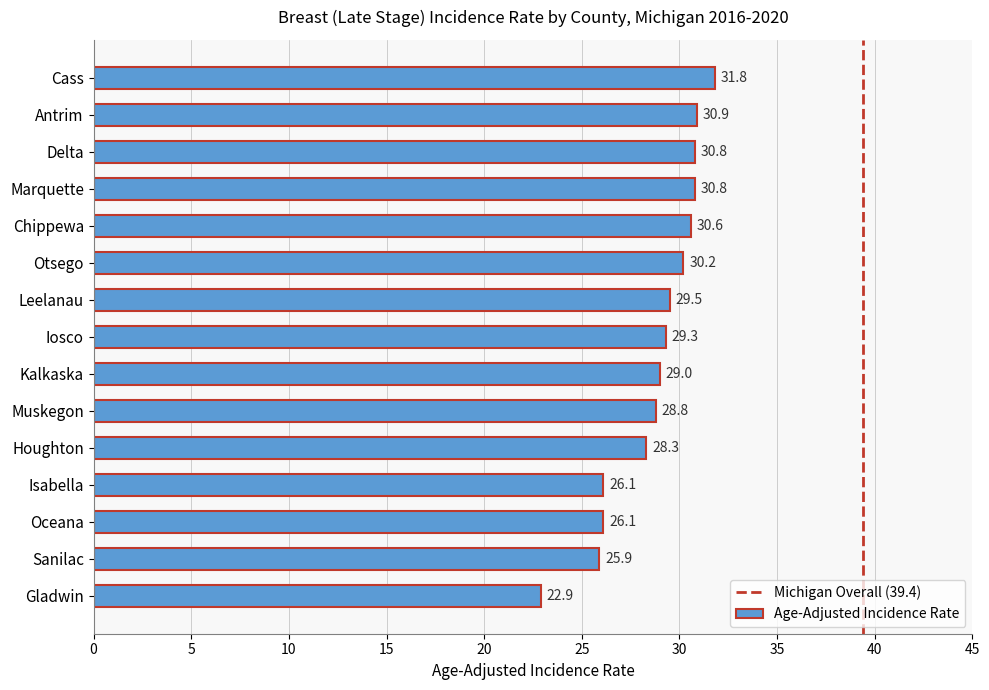

How many data points are less than 29?

6